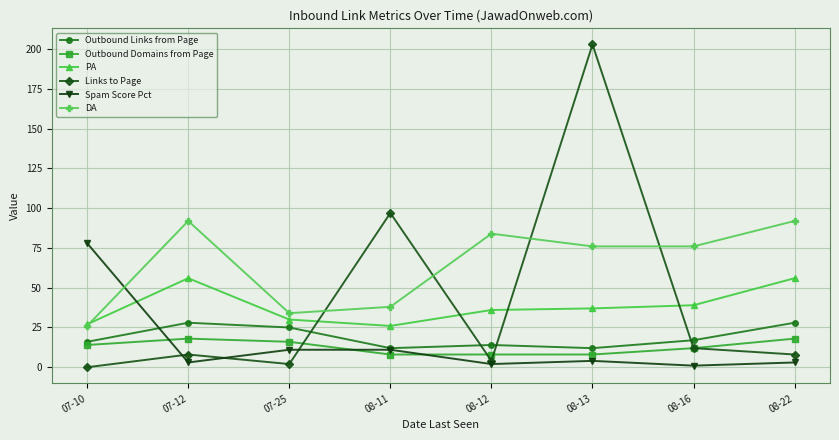

How many data points in Outbound Domains from Page are less than 14?

4